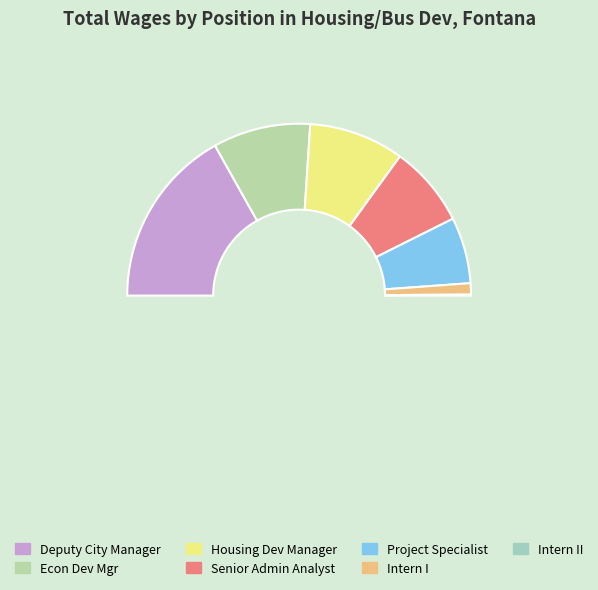

Is there any slice that represents more than half of the pie?

No